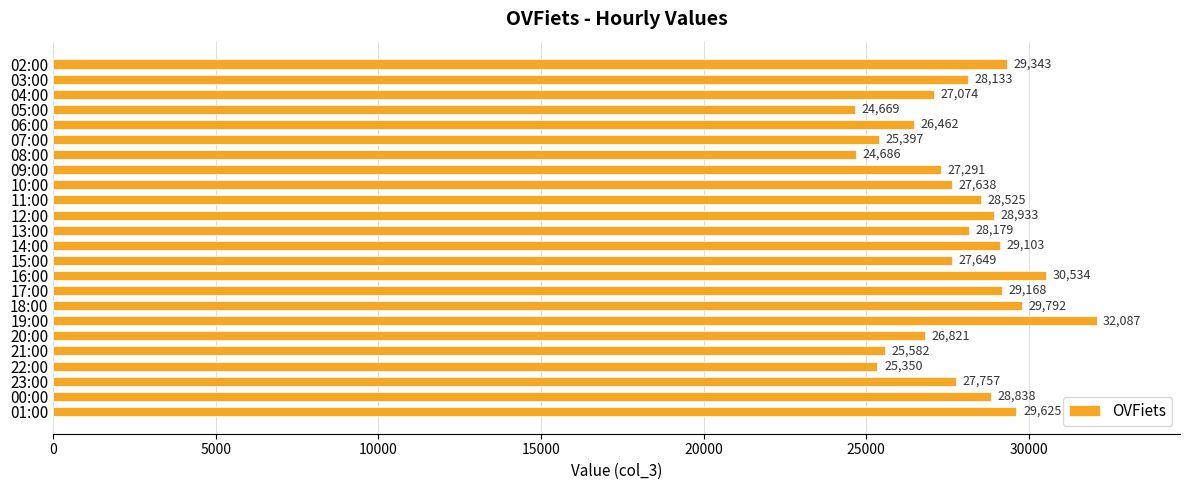

How many categories are shown in the chart?

24